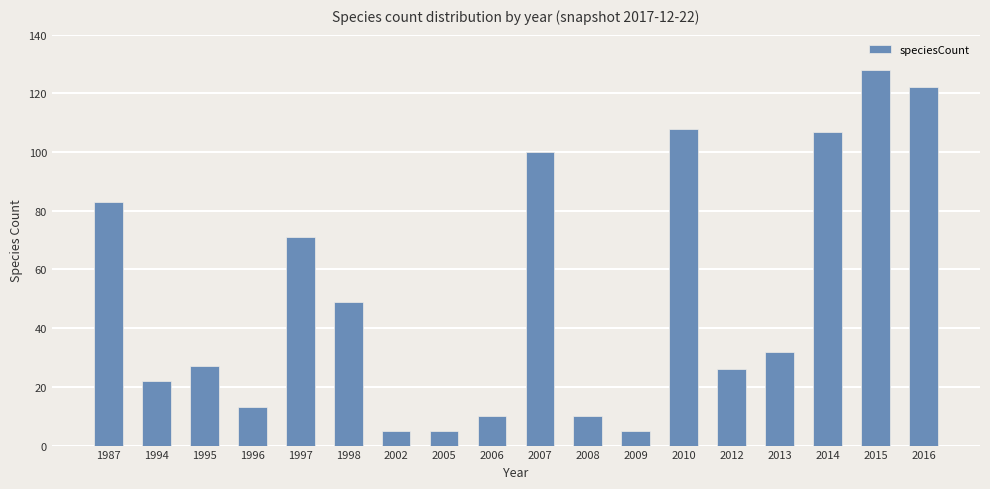

The chart shows a value of 54 at 2013. True or false?

False